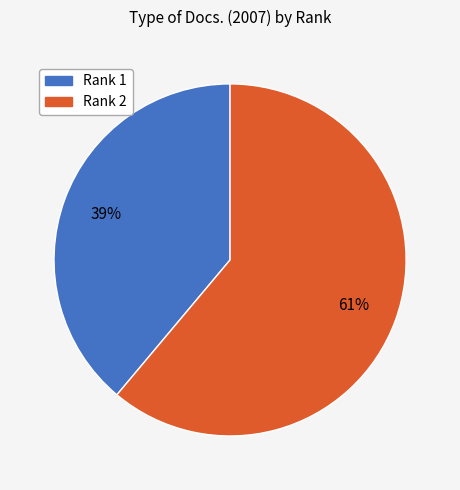

To the nearest percent, what is the combined percentage of Rank 2 and Rank 1?

100%